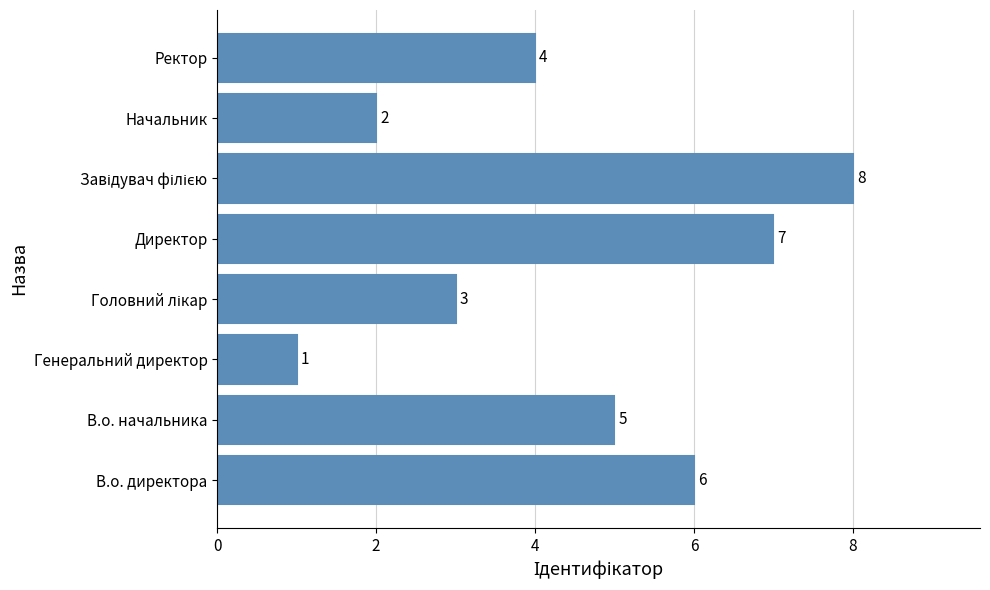

Is it true that the value at Директор is 7?

True